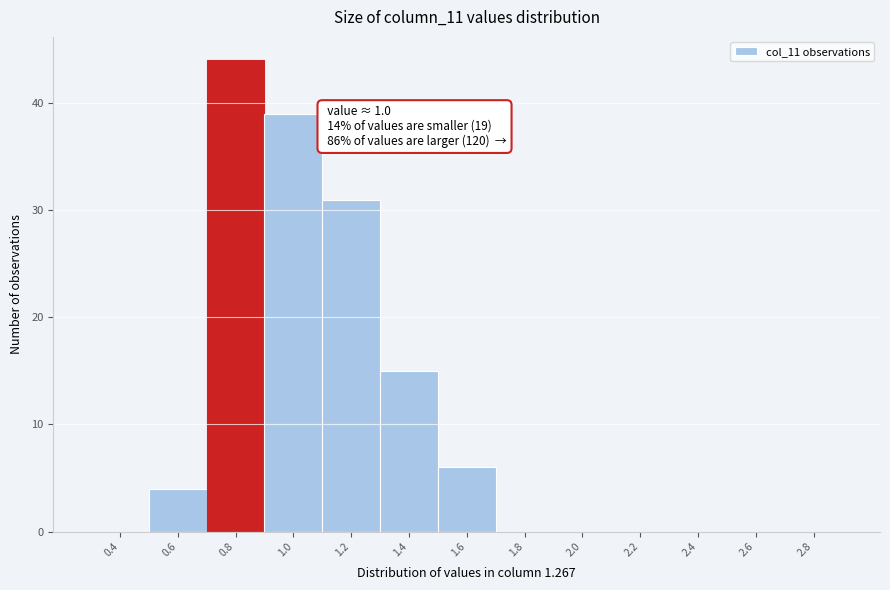

Reading left to right, list all the values displayed in this chart.

0.4=0	0.6=4	0.8=44	1.0=39	1.2=31	1.4=15	1.6=6	1.8=0	2.0=0	2.2=0	2.4=0	2.6=0	2.8=0